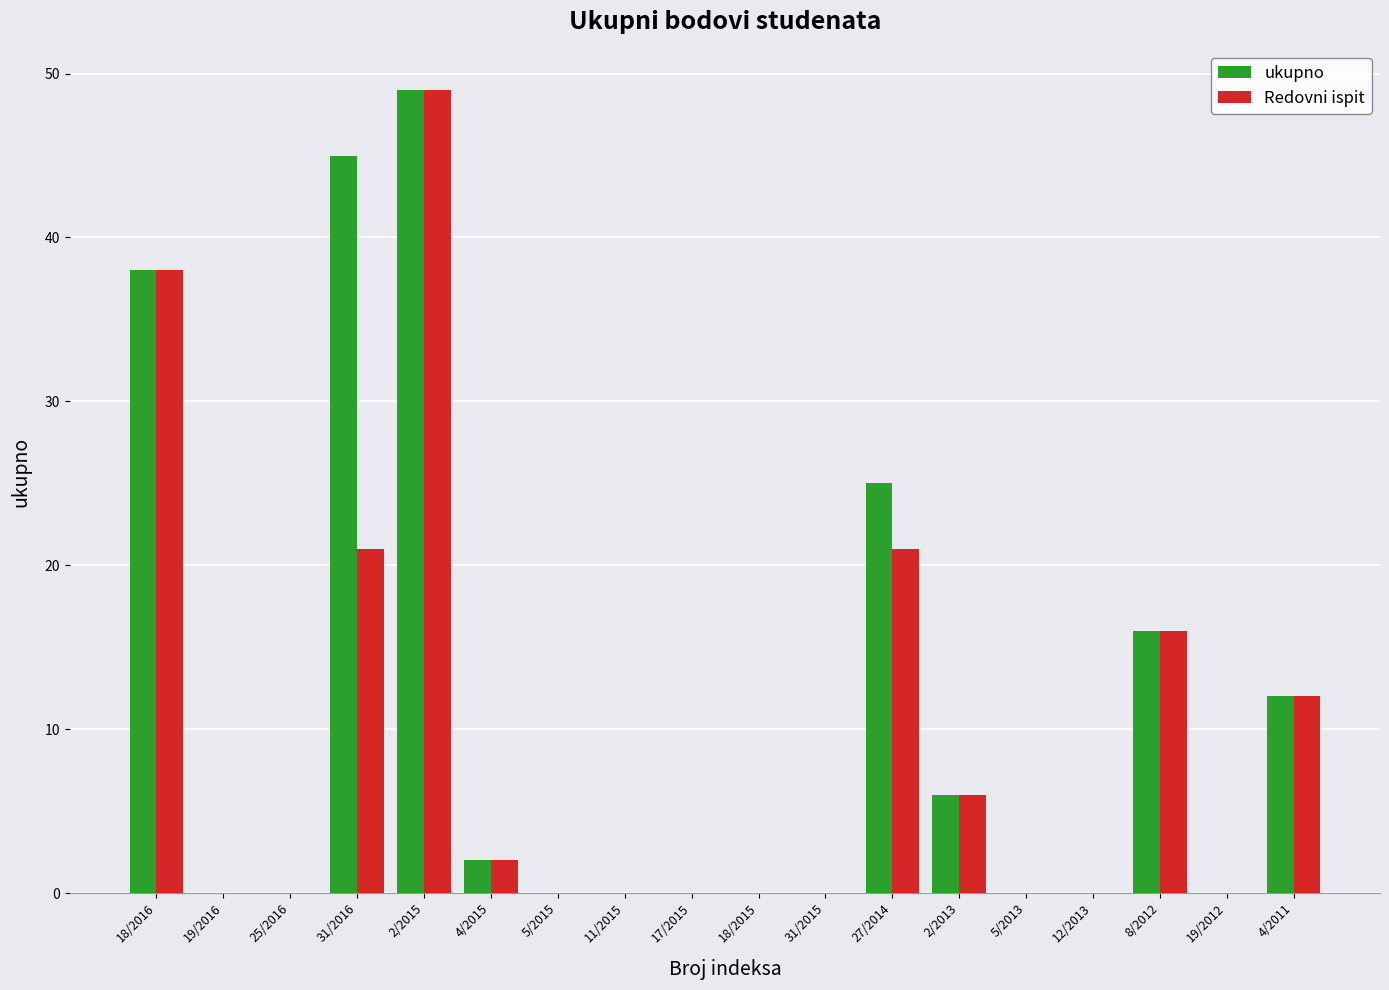

At which category is the sum across all series the highest?

2/2015